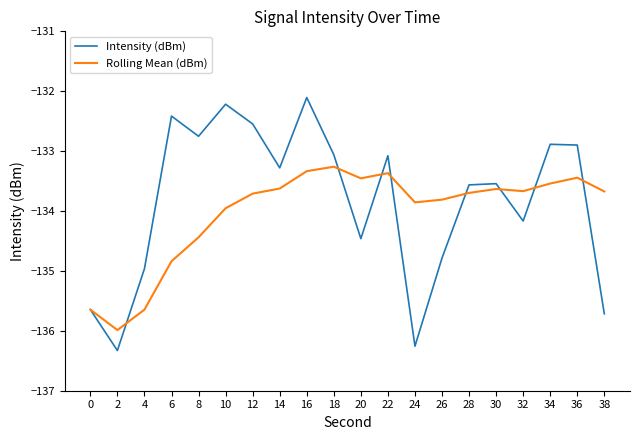

At which category does the chart reach its minimum across all series?

2